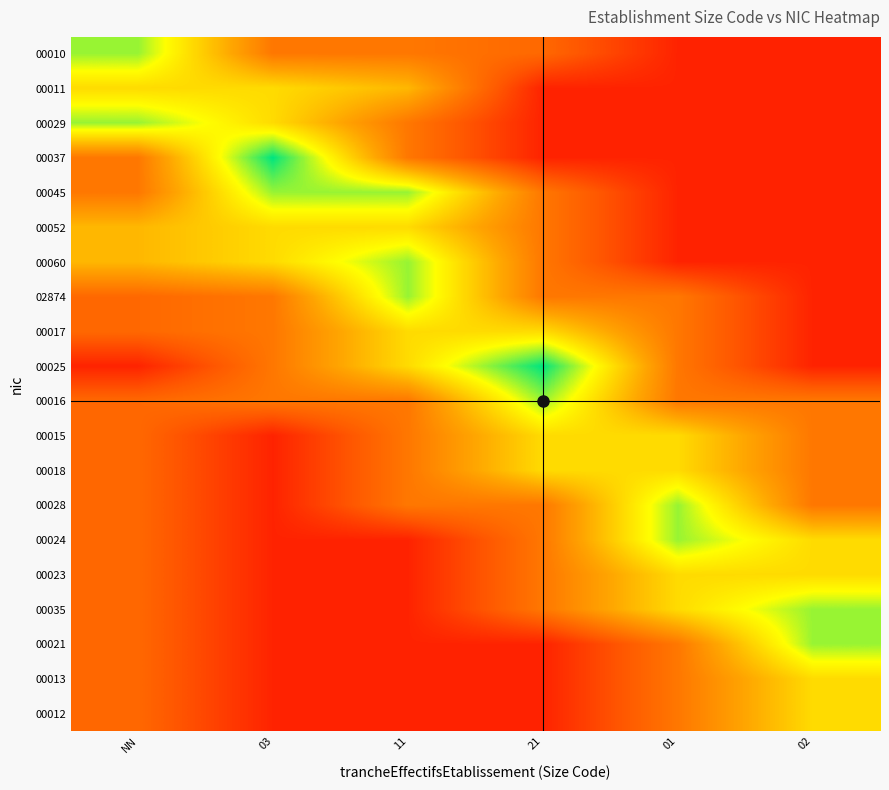

At 21, list the series in order from largest to smallest.

00025, 00016, 00017, 00015, 00018, 00045, 00052, 00060, 02874, 00028, 00024, 00023, 00035, 00010, 00011, 00029, 00037, 00021, 00013, 00012